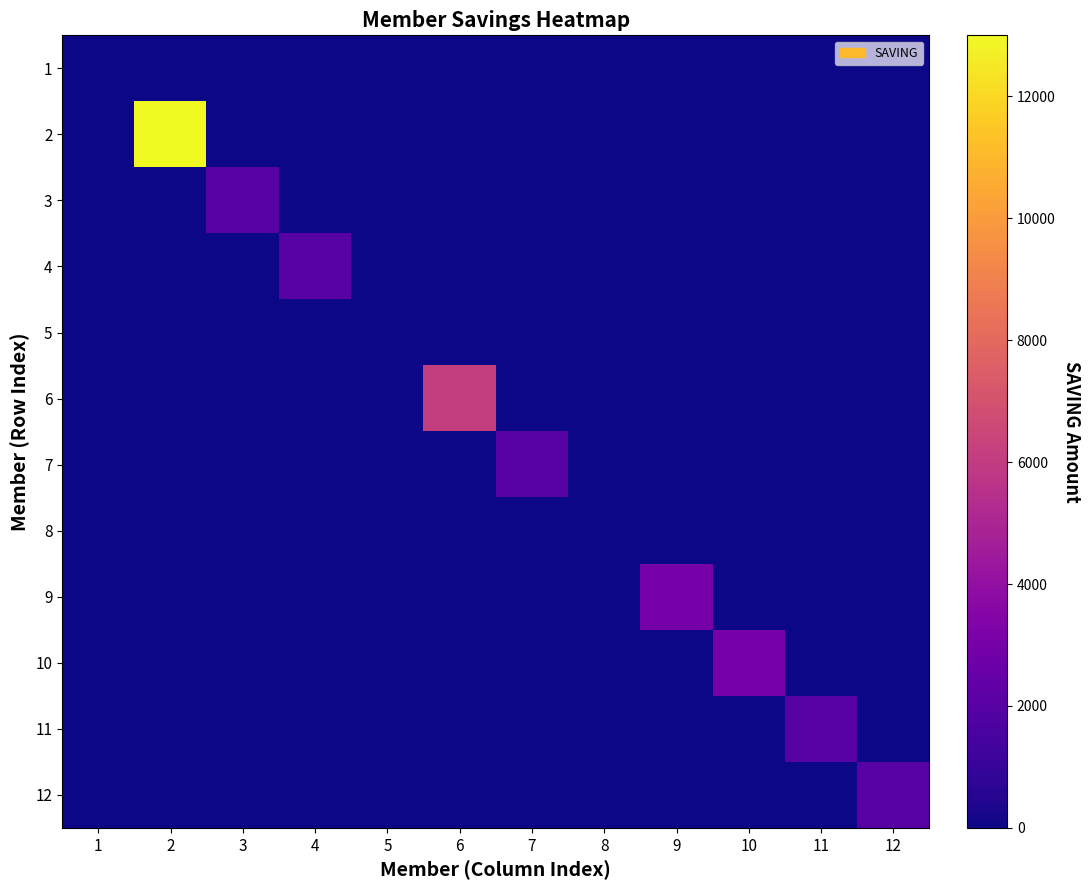

At which category is the sum across all series the highest?

2